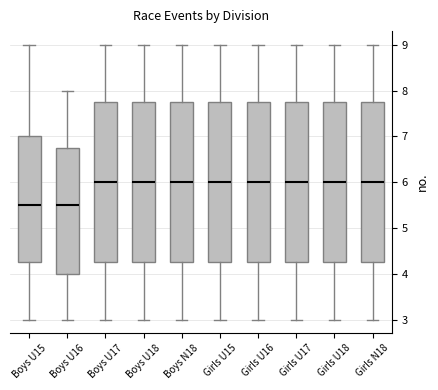

Reading left to right, transcribe this box plot: for each box, give where its median line is, the range the box spans, and where its two whiskers end, as read against the y-axis. The values are not printed on the chart, so give them approximately, as read against the axis.

Boys U15: median 5.5, box 4.3 to 7.0, whiskers 3.0 to 9.0
Boys U16: median 5.5, box 4.0 to 6.8, whiskers 3.0 to 8.0
Boys U17: median 6.0, box 4.3 to 7.8, whiskers 3.0 to 9.0
Boys U18: median 6.0, box 4.3 to 7.8, whiskers 3.0 to 9.0
Boys N18: median 6.0, box 4.3 to 7.8, whiskers 3.0 to 9.0
Girls U15: median 6.0, box 4.3 to 7.8, whiskers 3.0 to 9.0
Girls U16: median 6.0, box 4.3 to 7.8, whiskers 3.0 to 9.0
Girls U17: median 6.0, box 4.3 to 7.8, whiskers 3.0 to 9.0
Girls U18: median 6.0, box 4.3 to 7.8, whiskers 3.0 to 9.0
Girls N18: median 6.0, box 4.3 to 7.8, whiskers 3.0 to 9.0